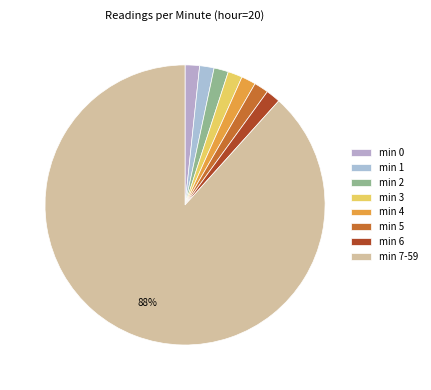

Count the number of slices in the pie.

8